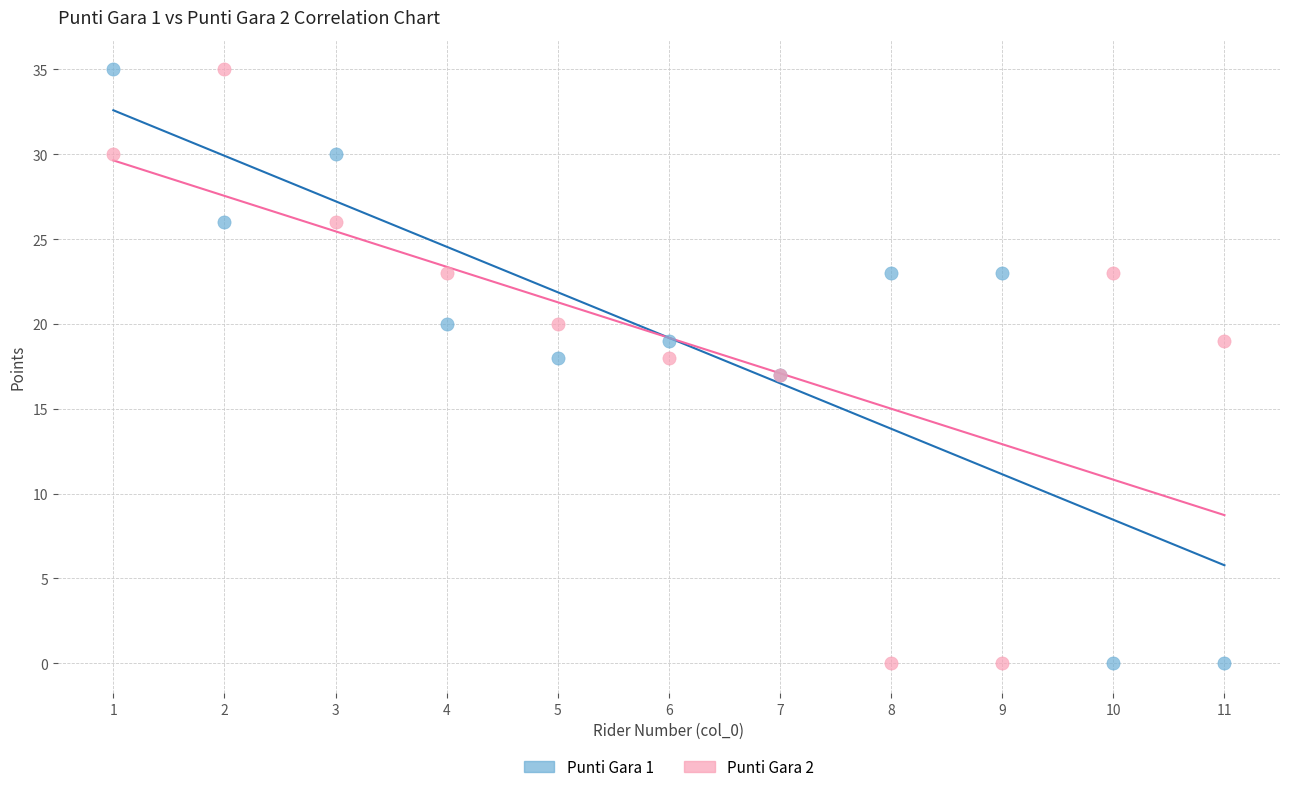

What is the X range (max minus min) for the scatter plot?

10